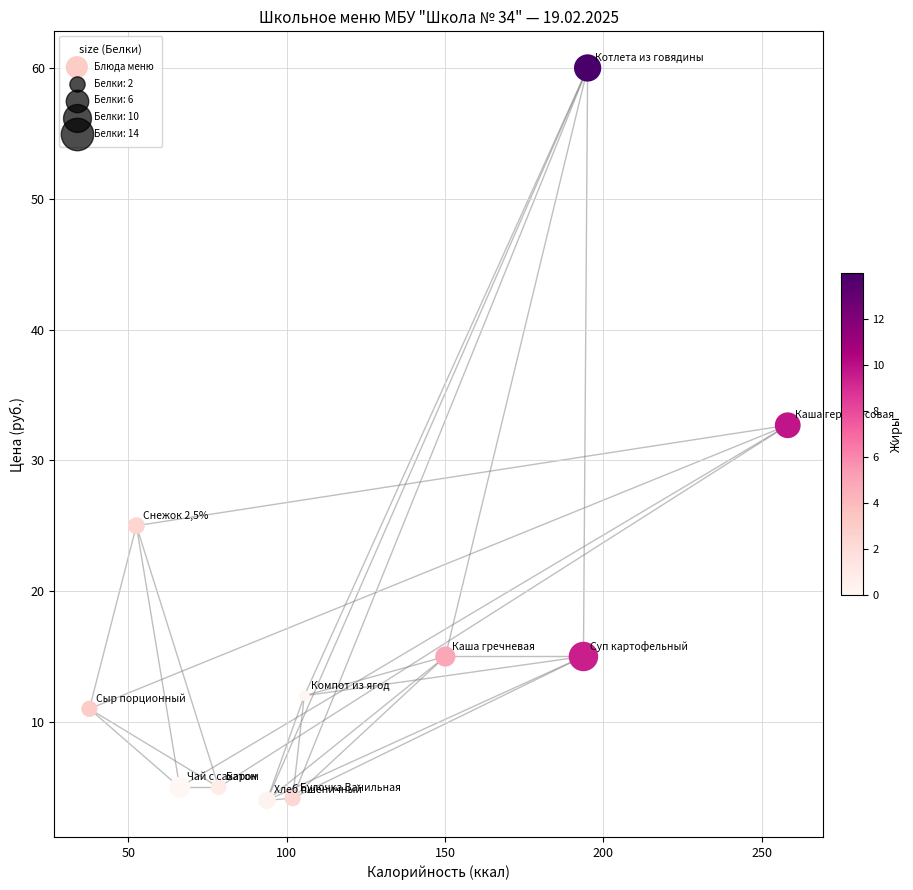

What is the average Y value?

17.2